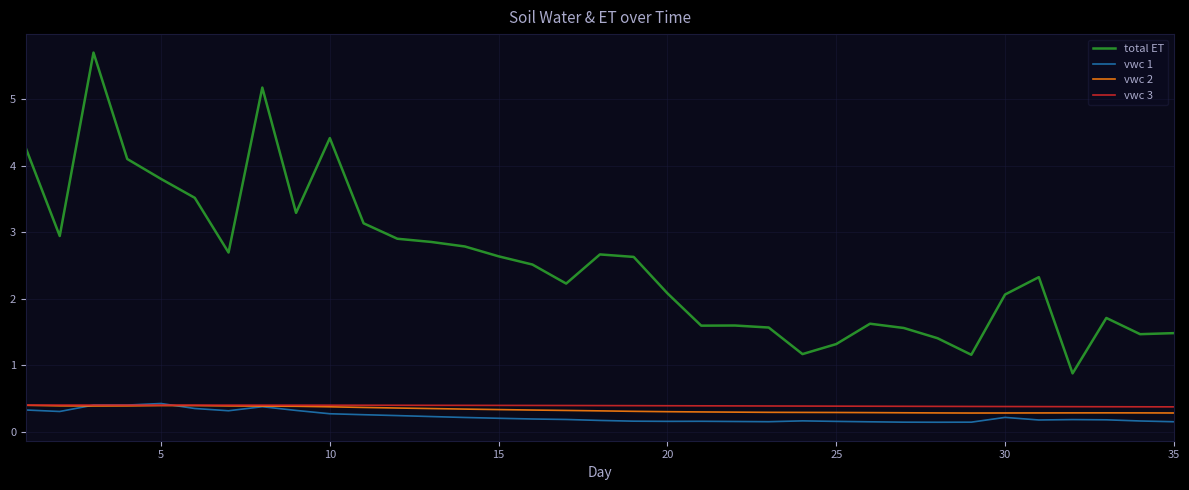

How many values in the total ET series are below 2?

13